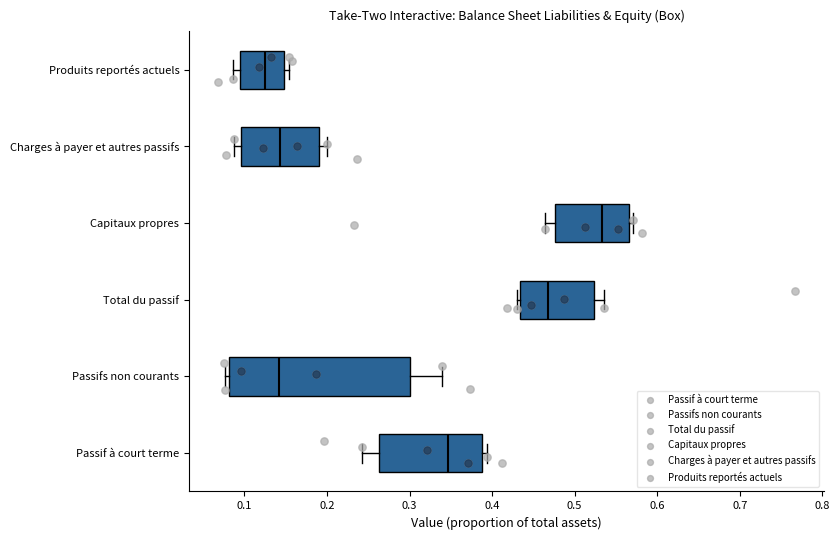

Reading bottom to top, transcribe this box plot: for each box, give where its median line is, the range the box spans, and where its two whiskers end, as read against the x-axis. The values are not printed on the chart, so give them approximately, as read against the axis.

Passif à court terme: median 0.35, box 0.26 to 0.39, whiskers 0.24 to 0.39 (just right of the box's right edge)
Passifs non courants: median 0.14, box 0.08 to 0.30, whiskers 0.08 (just left of the box's left edge) to 0.34
Total du passif: median 0.47, box 0.43 to 0.52, whiskers 0.43 (just left of the box's left edge) to 0.54
Capitaux propres: median 0.53, box 0.48 to 0.57, whiskers 0.46 to 0.57 (just right of the box's right edge)
Charges à payer et autres passifs: median 0.14, box 0.10 to 0.19, whiskers 0.09 to 0.20
Produits reportés actuels: median 0.13, box 0.09 to 0.15, whiskers 0.09 (just left of the box's left edge) to 0.15 (just right of the box's right edge)